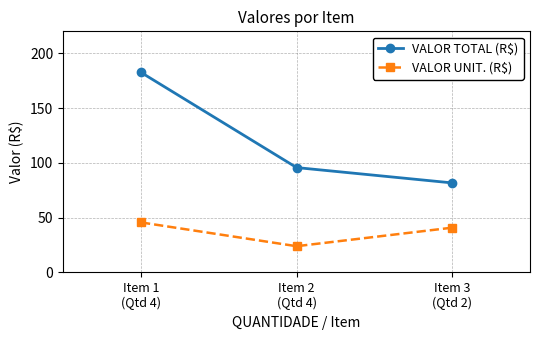

At which label does VALOR TOTAL (R$) reach its minimum?

Item 3
(Qtd 2)